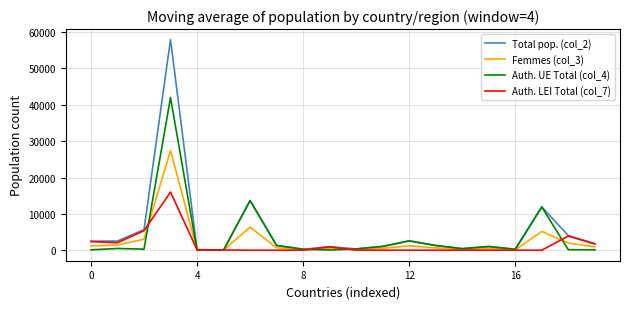

At how many categories does at least one series exceed 9904?

3